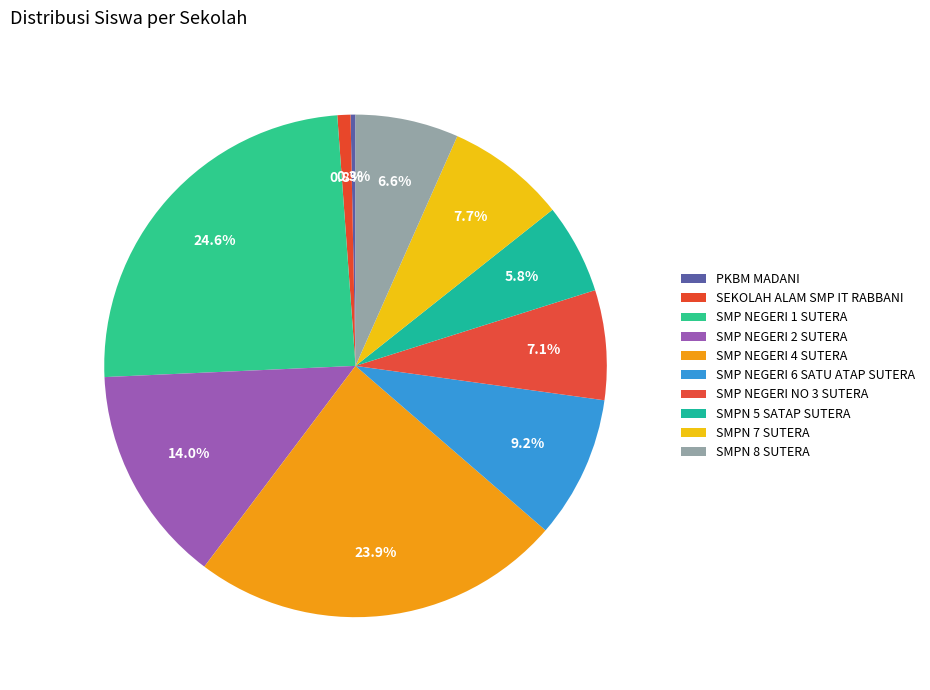

Which slice is the smallest?

PKBM MADANI